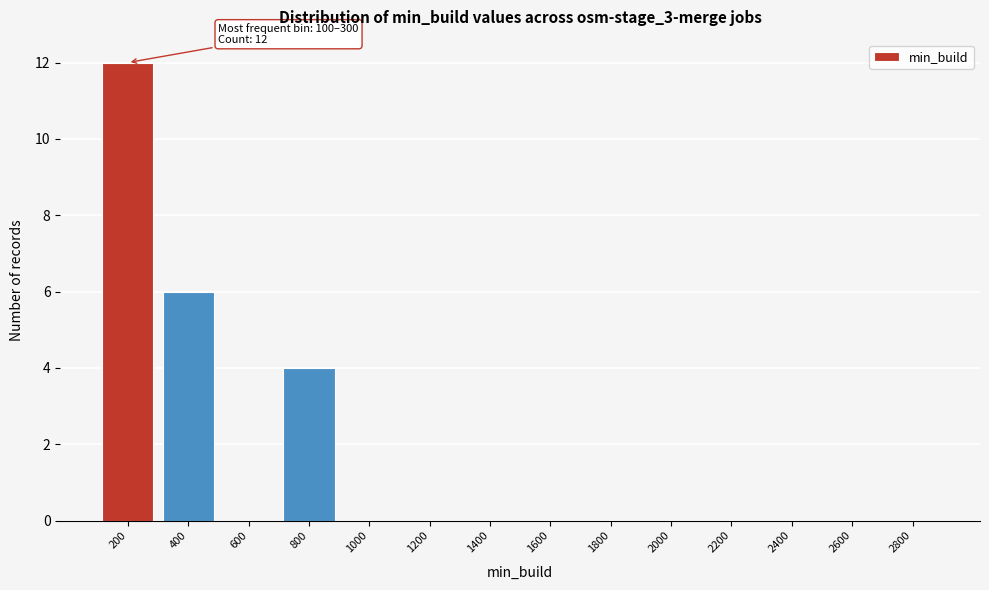

Over which range of the x-axis is the bar tallest?

100 to 300